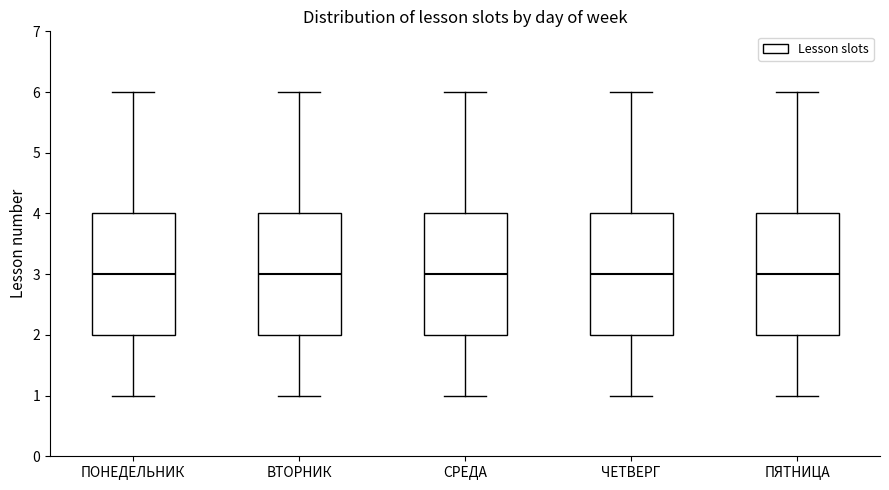

Reading left to right, read every box against the y-axis: the position of its median line, the range the box covers, and the ends of its whiskers. The values are not printed on the chart, so give them approximately, as read against the axis.

ПОНЕДЕЛЬНИК: median 3, box 2 to 4, whiskers 1 to 6
ВТОРНИК: median 3, box 2 to 4, whiskers 1 to 6
СРЕДА: median 3, box 2 to 4, whiskers 1 to 6
ЧЕТВЕРГ: median 3, box 2 to 4, whiskers 1 to 6
ПЯТНИЦА: median 3, box 2 to 4, whiskers 1 to 6